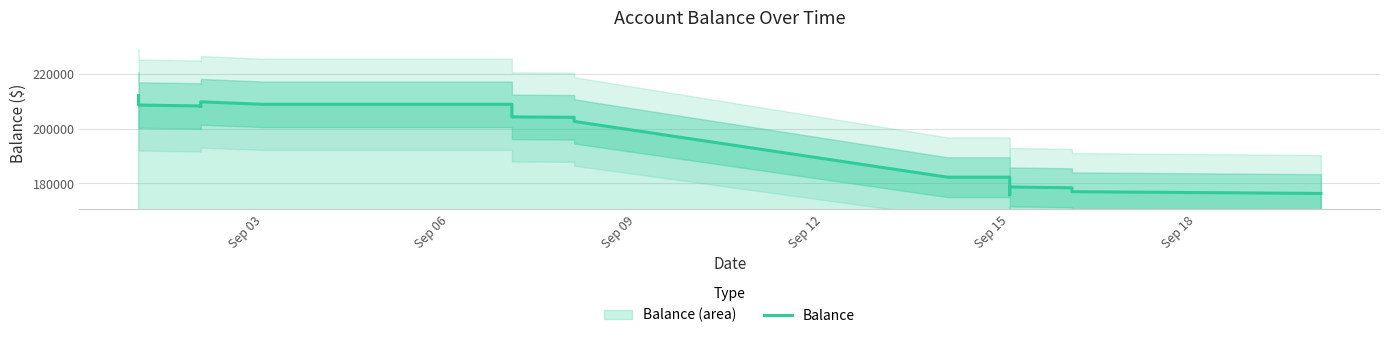

What is the minimum value shown in the chart?

175786.9